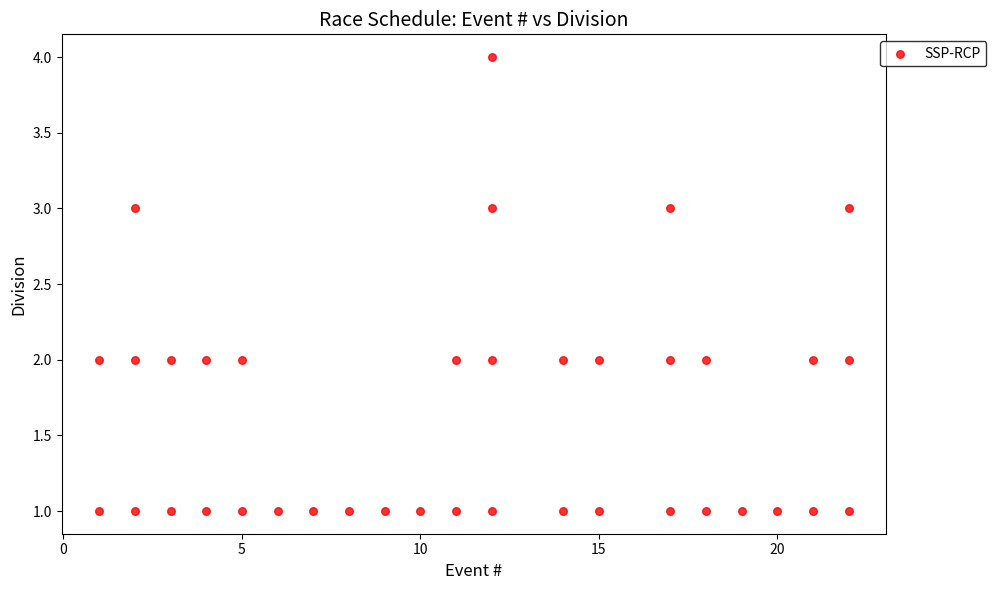

What is the range of Y values (max minus min)?

3